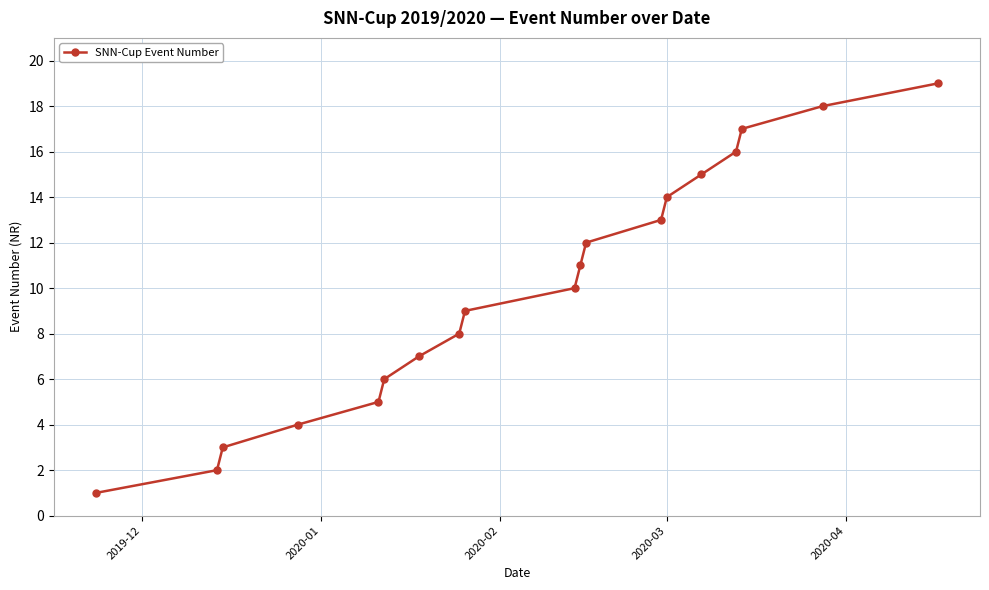

What is the greatest value displayed?

19